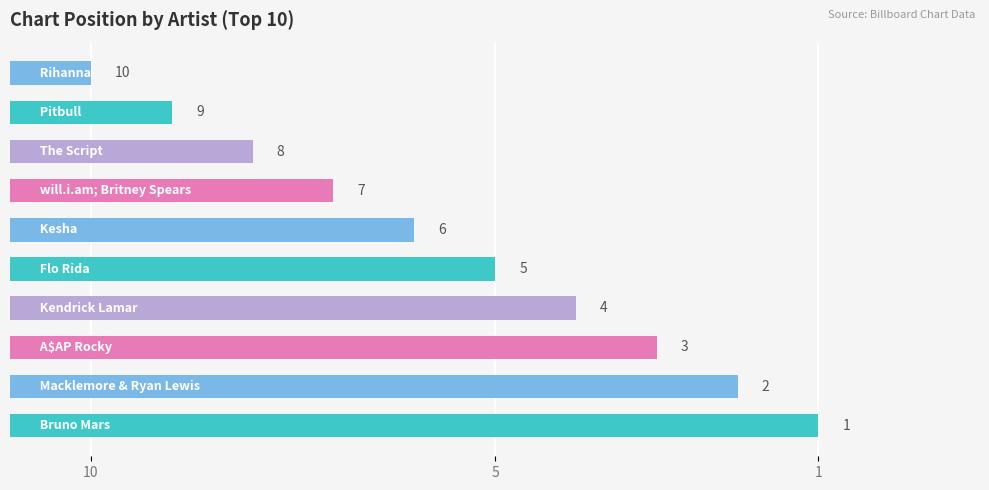

Does the chart contain any negative values?

No